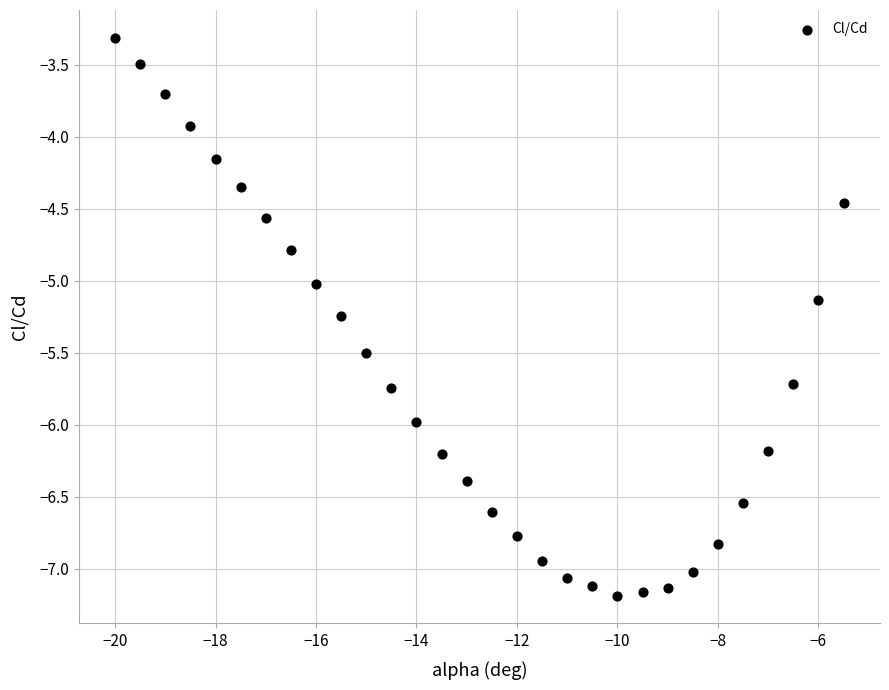

What is the range of Y values (max minus min)?

3.9